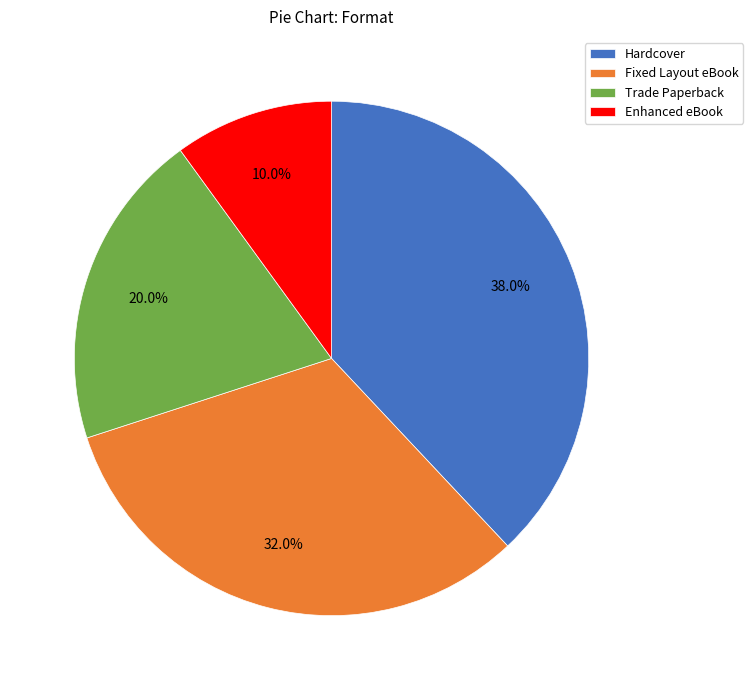

How many slices are in this pie chart?

4